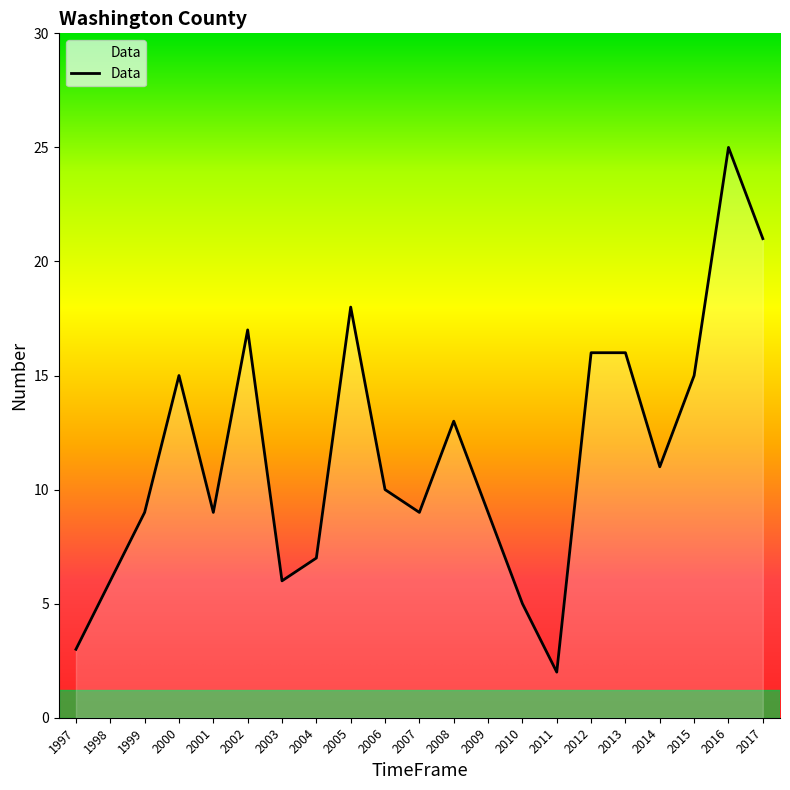

What is the ratio of the value at 2016 to the value at 2002?

1.5